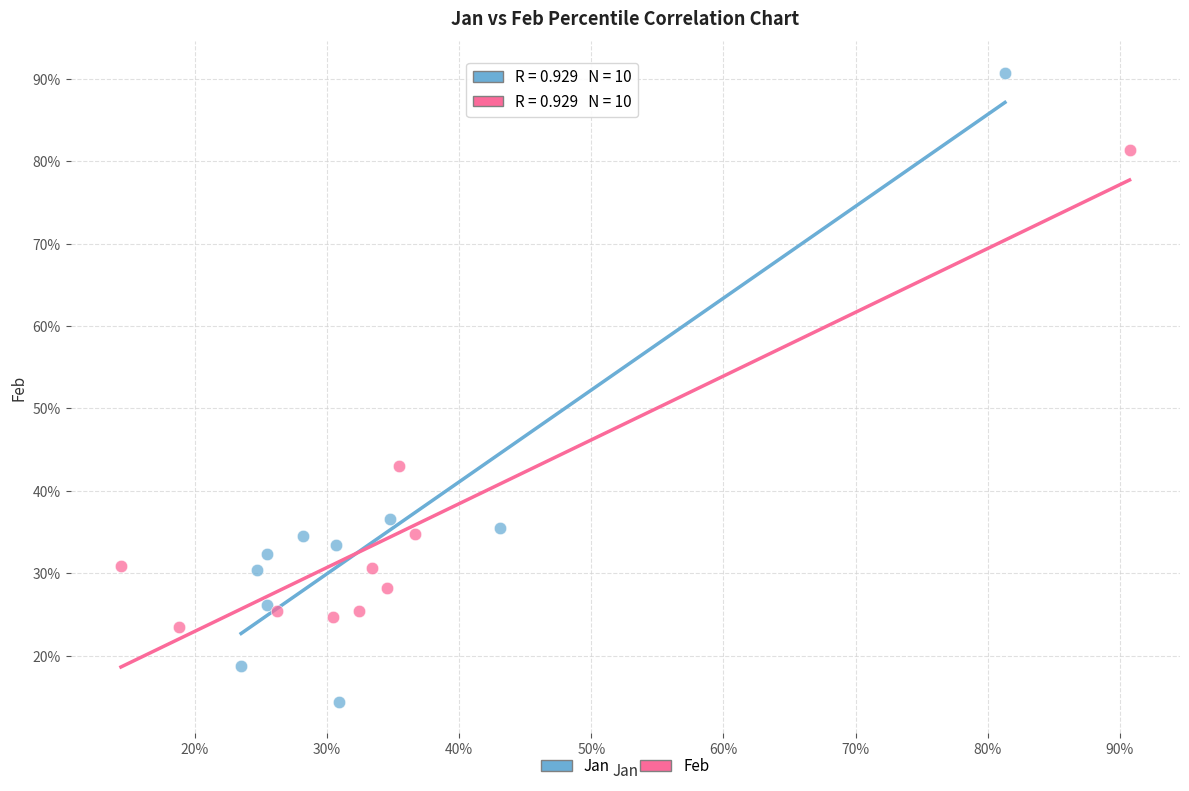

Which series reaches the maximum Y coordinate?

Jan